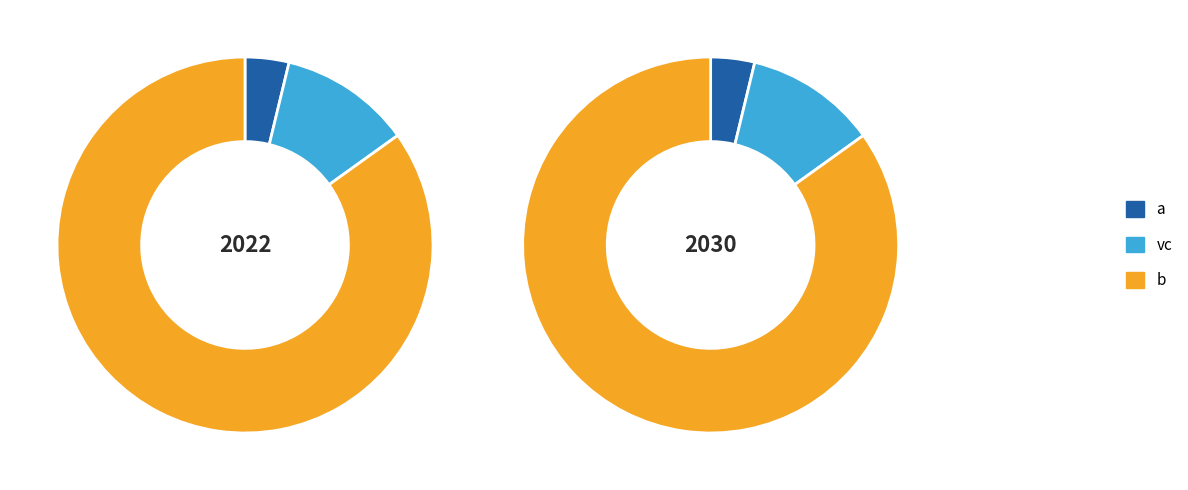

The vc slice represents 11% of the pie. True or false?

True